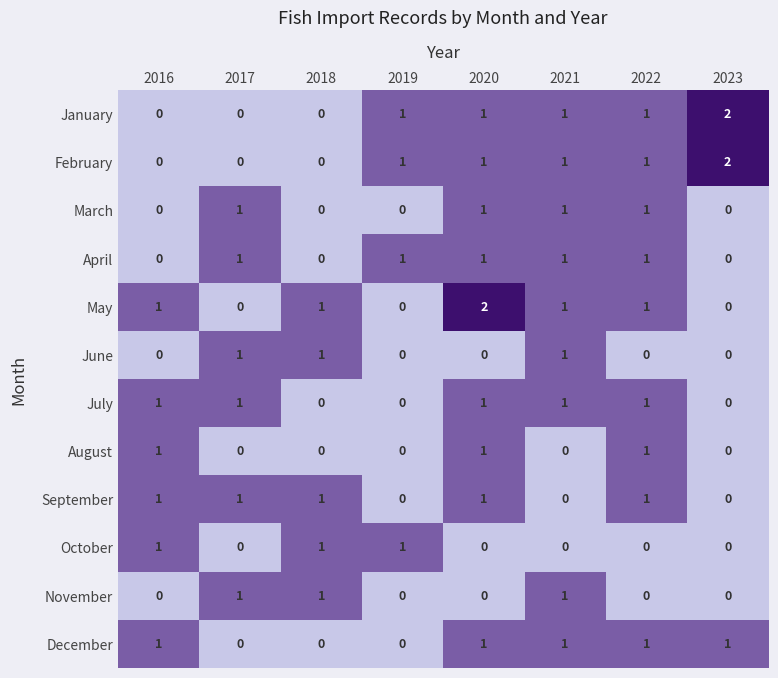

The value of March at 2023 is 0. True or false?

True